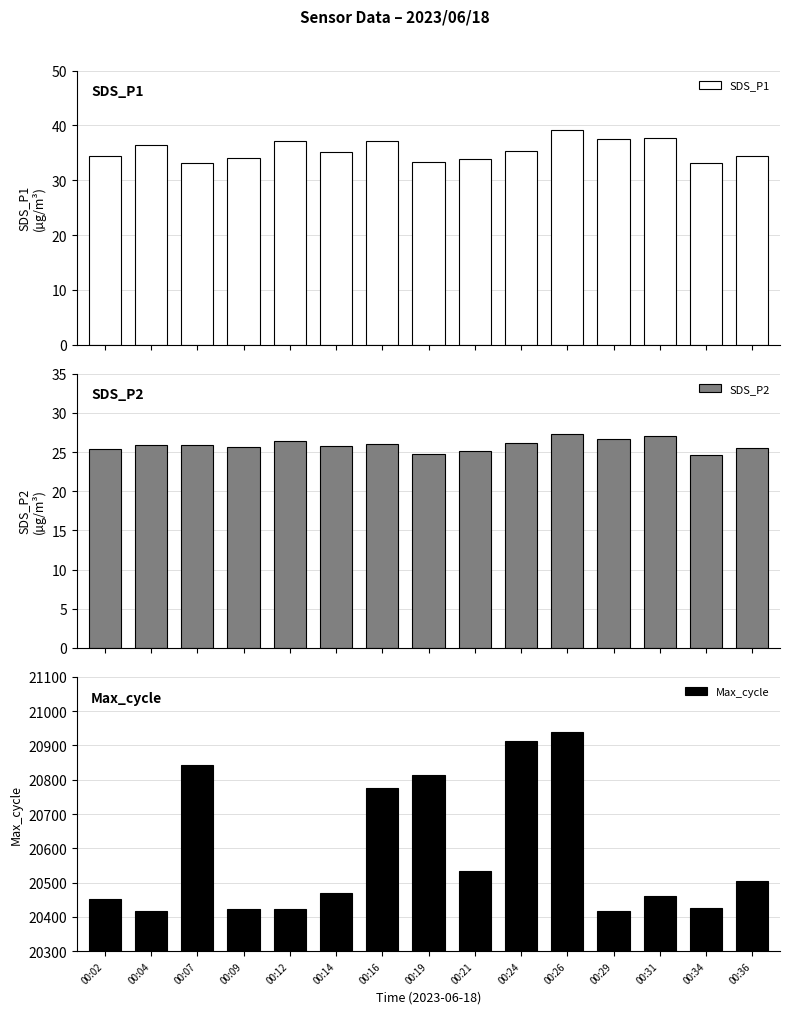

How many categories are shown in the chart?

15